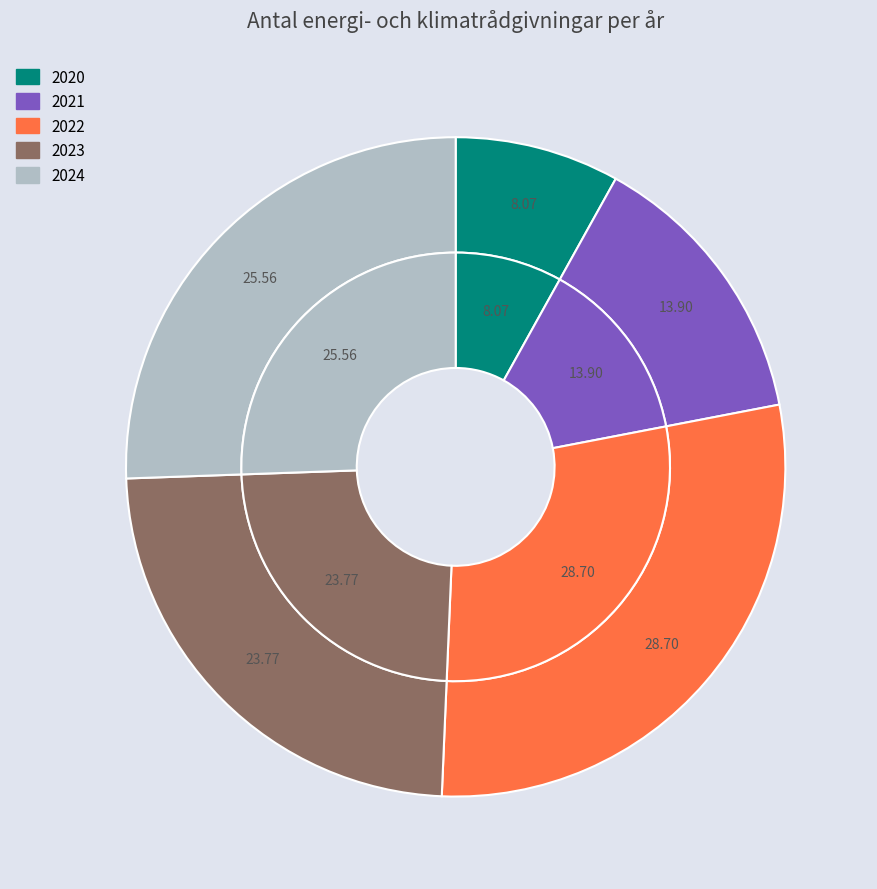

How many segments does this pie chart have?

5